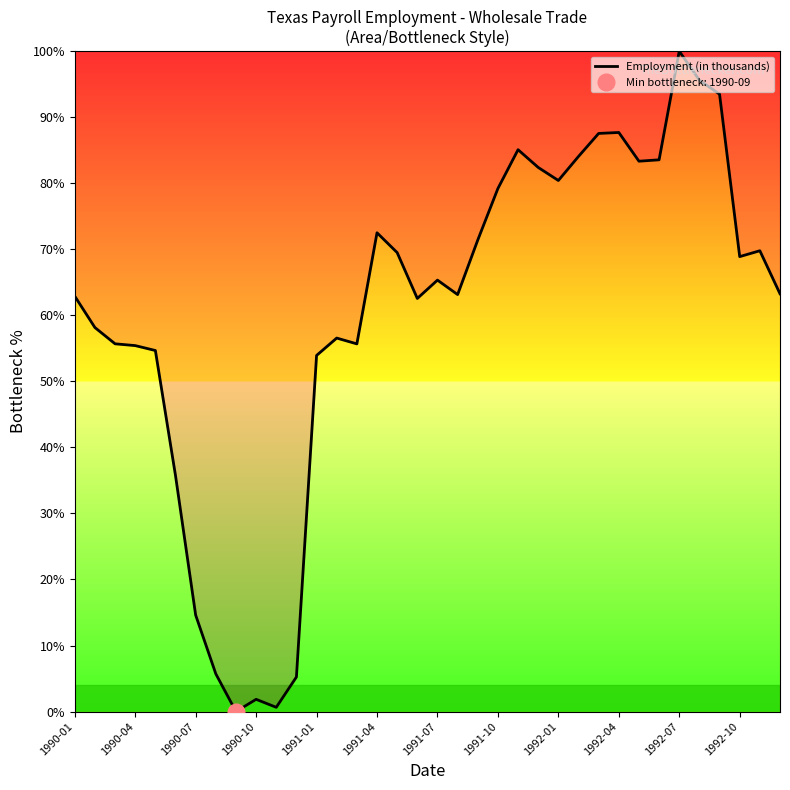

How many series are shown in this chart?

1